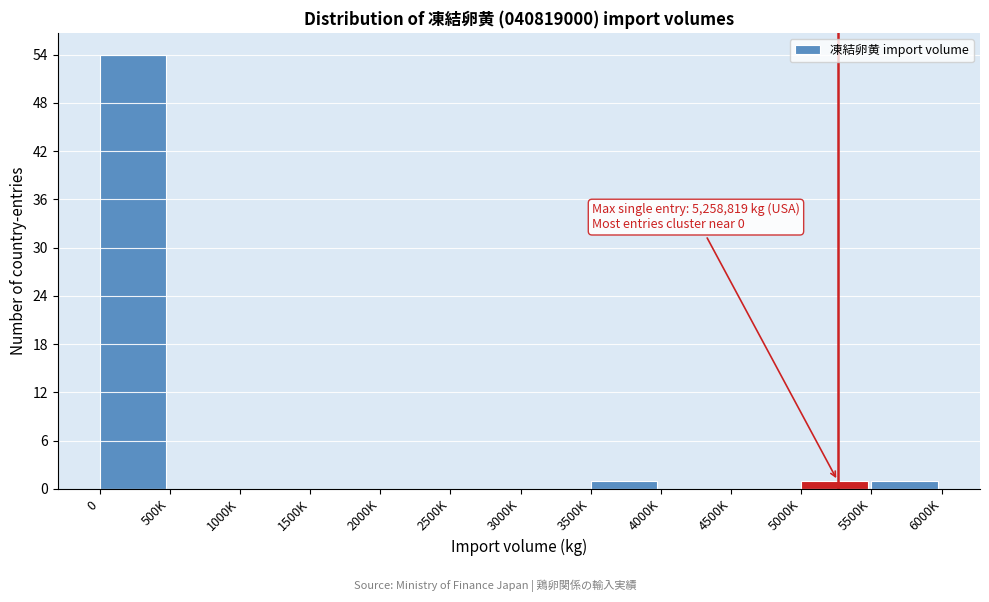

Reading left to right, what are all the values shown in this chart?

0=54	500K=0	1000K=0	1500K=0	2000K=0	2500K=0	3000K=0	3500K=1	4000K=0	4500K=0	5000K=1	5500K=1